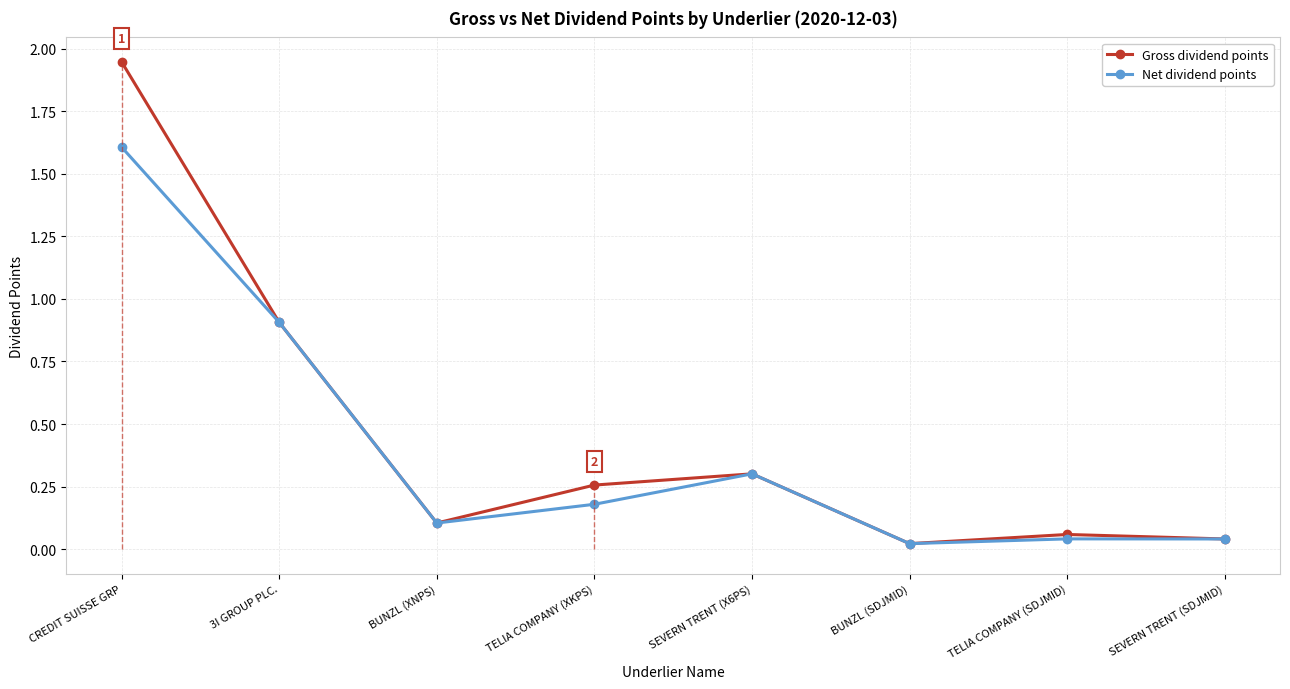

Which category has the highest value across all series?

CREDIT SUISSE GRP